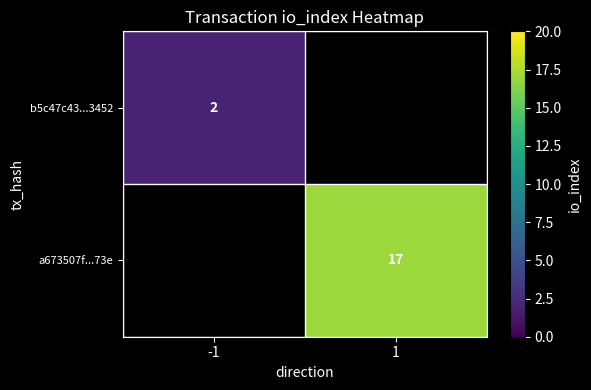

Which category has the lowest value in the a673507f...73e series?

-1